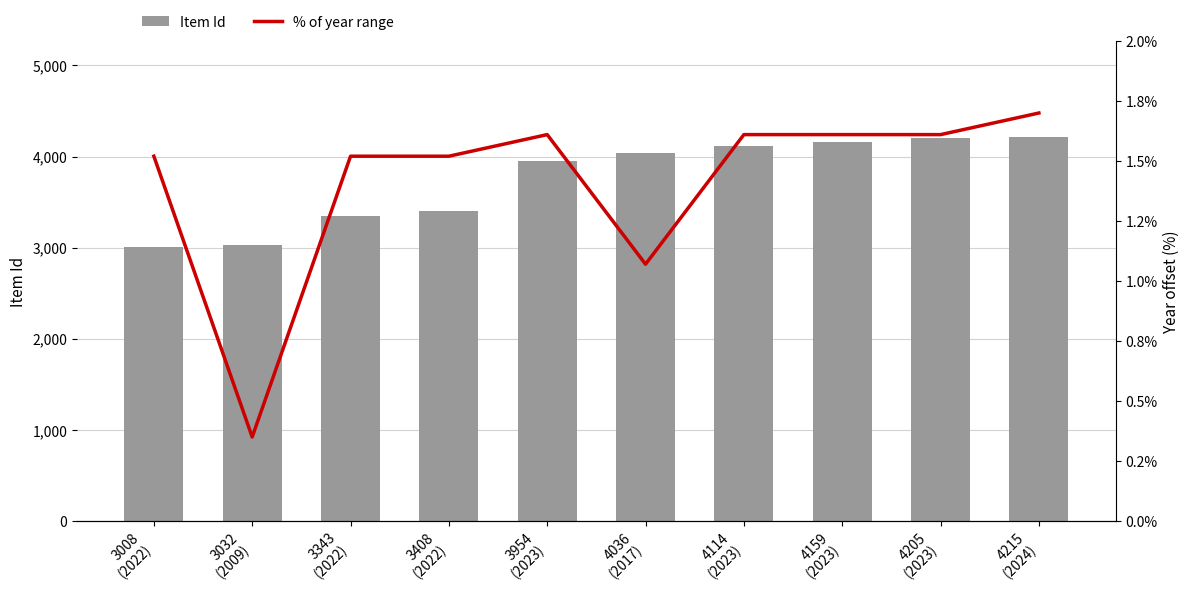

Is it true that % of year range (normalised) equals 0.2 at 3032
(2009)?

False